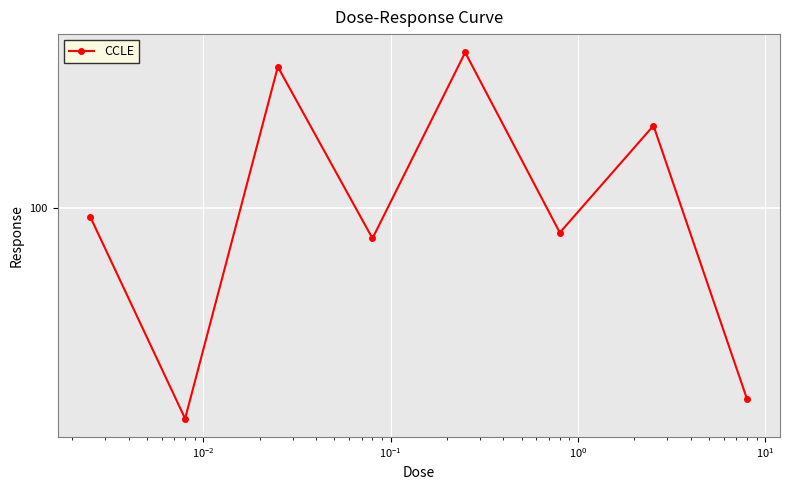

Reading left to right, extract all data points from this chart.

99.5	89.0	107.3	98.4	108.1	98.7	104.3	90.0